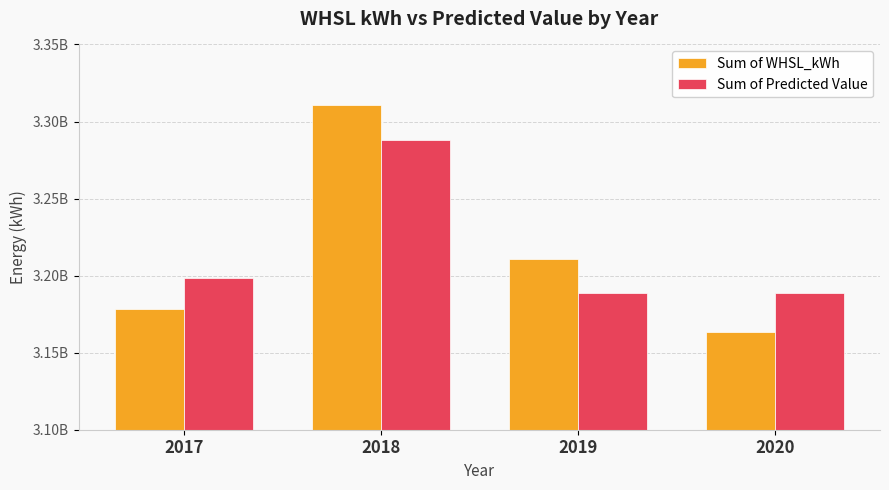

What are all the series names shown in the legend?

Sum of WHSL_kWh, Sum of Predicted Value